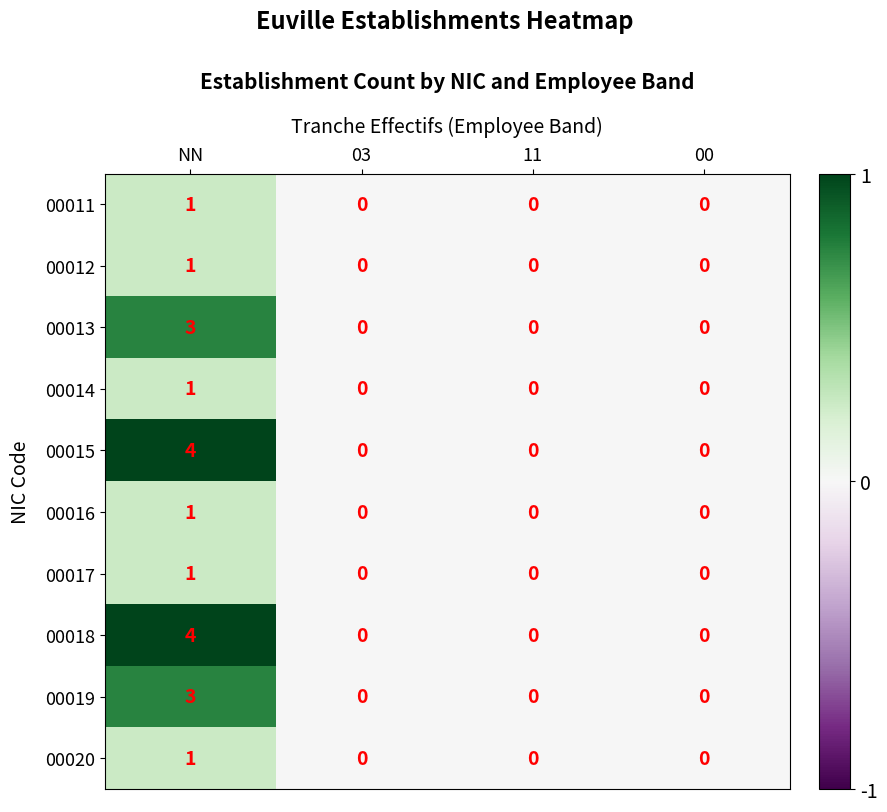

What is the difference between the 00019 values at 00 and NN?

3